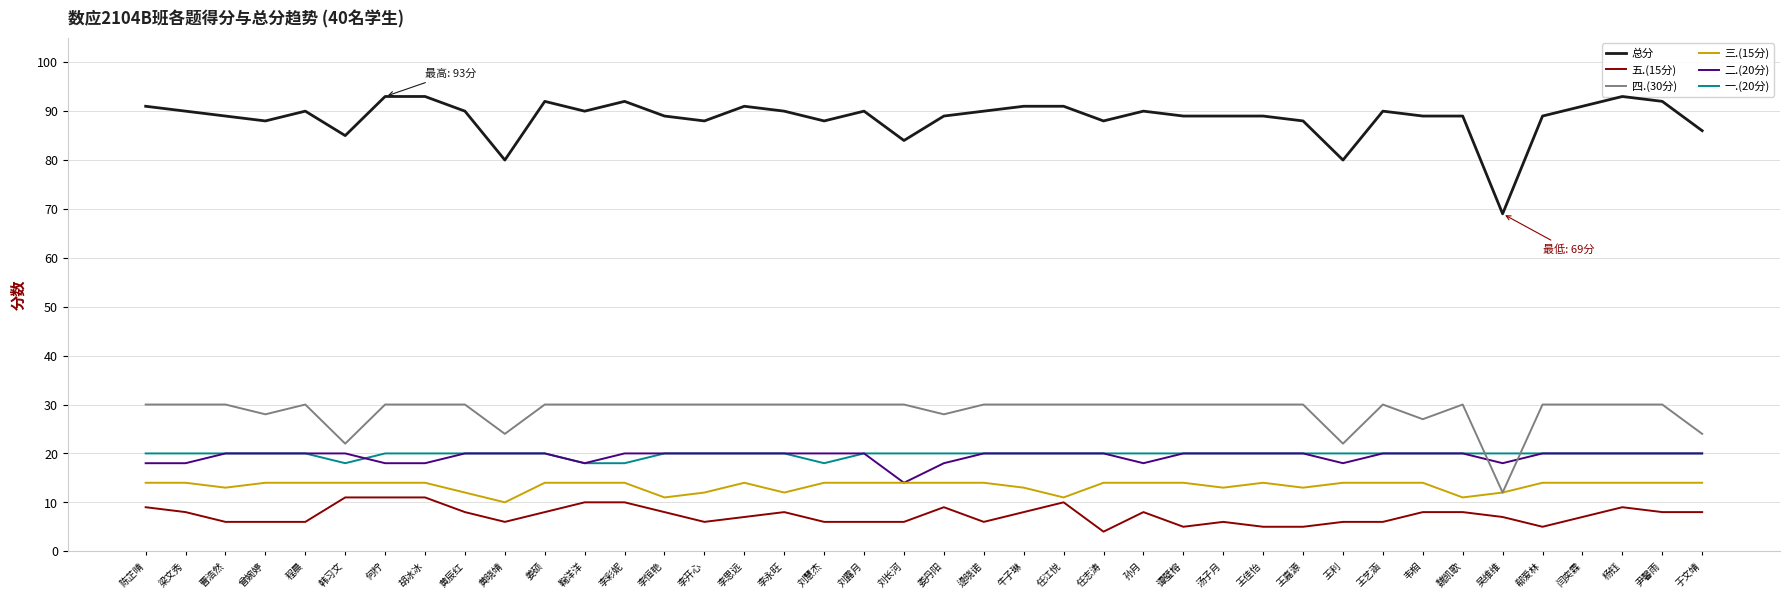

What position from the right is 程晨?

36